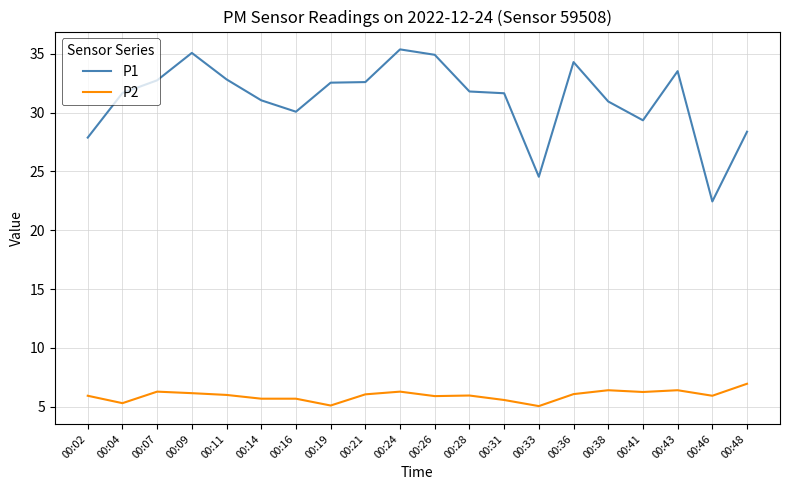

List the series in order of their peak value, highest first.

P1, P2